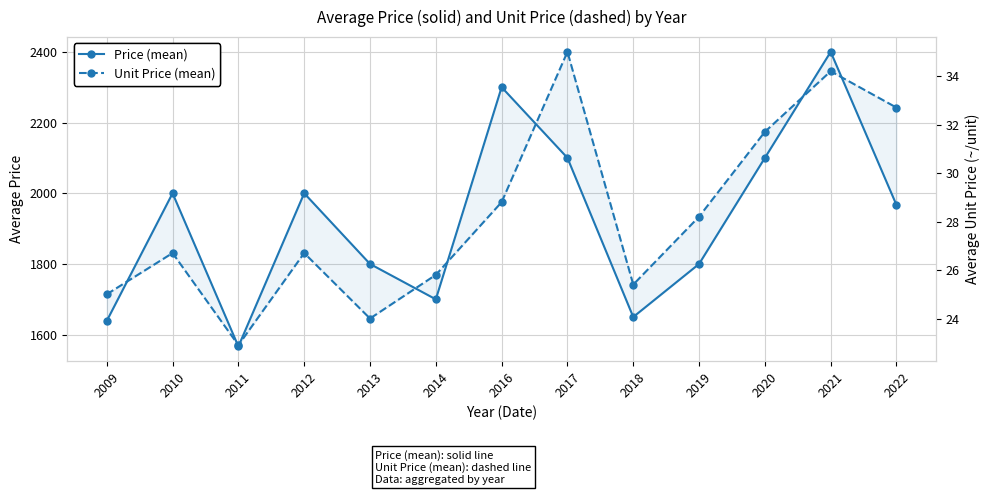

In Price (mean), how many points are lower than both neighbors (excluding endpoints)?

3